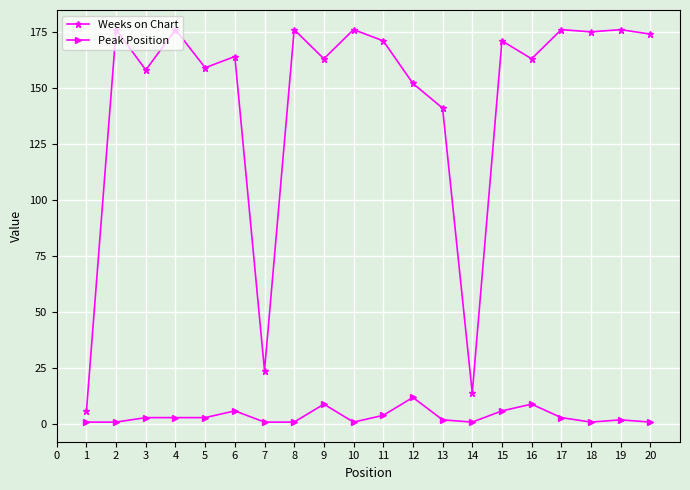

What is the greatest value displayed?

176